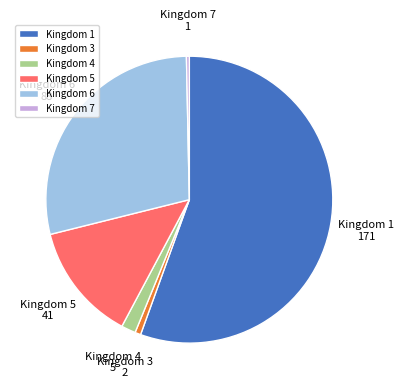

What is the largest slice in the pie chart?

Kingdom 1